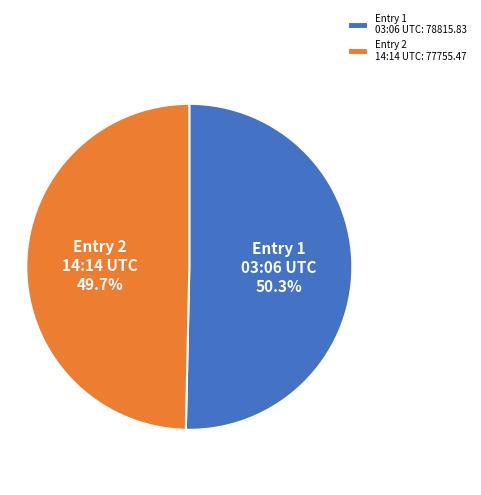

Which has a higher value, Entry 2 14:14 UTC: 77755.47 or Entry 1 03:06 UTC: 78815.83?

Entry 1 03:06 UTC: 78815.83